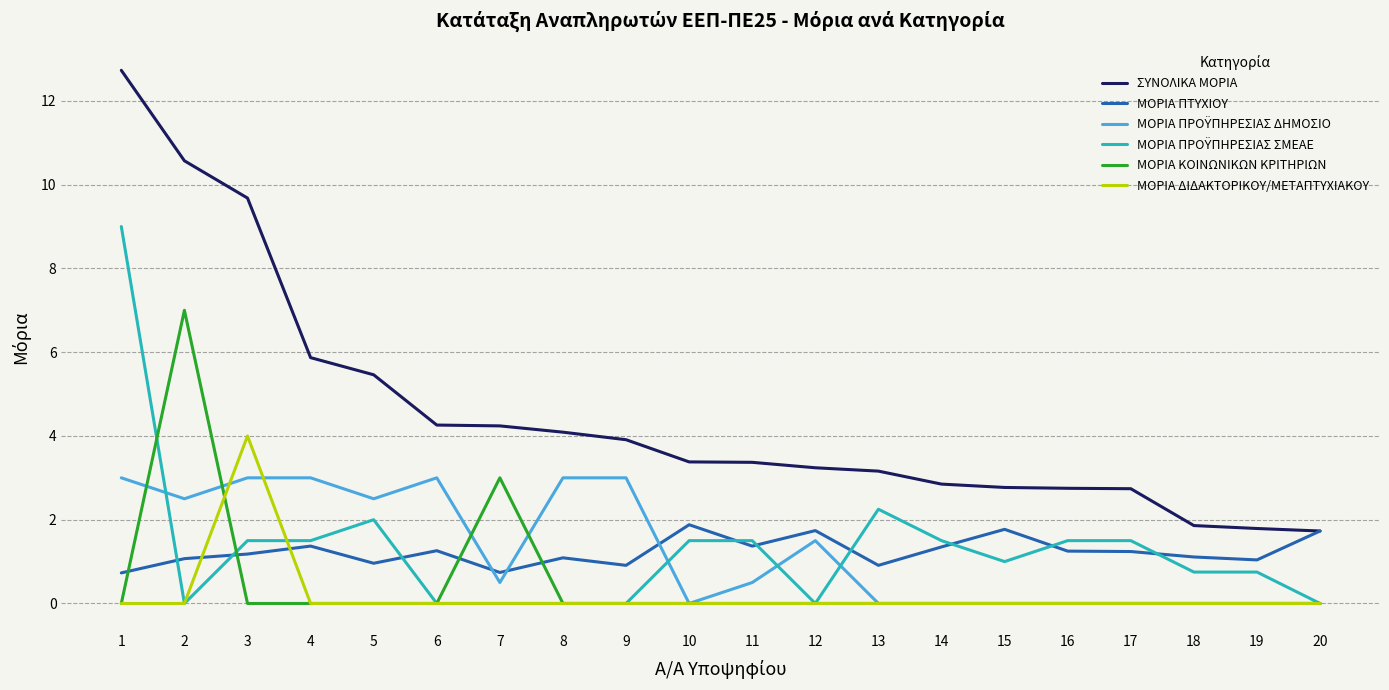

True or false: ΜΟΡΙΑ ΔΙΔΑΚΤΟΡΙΚΟΥ/ΜΕΤΑΠΤΥΧΙΑΚΟΥ and ΣΥΝΟΛΙΚΑ ΜΟΡΙΑ intersect in this chart.

False